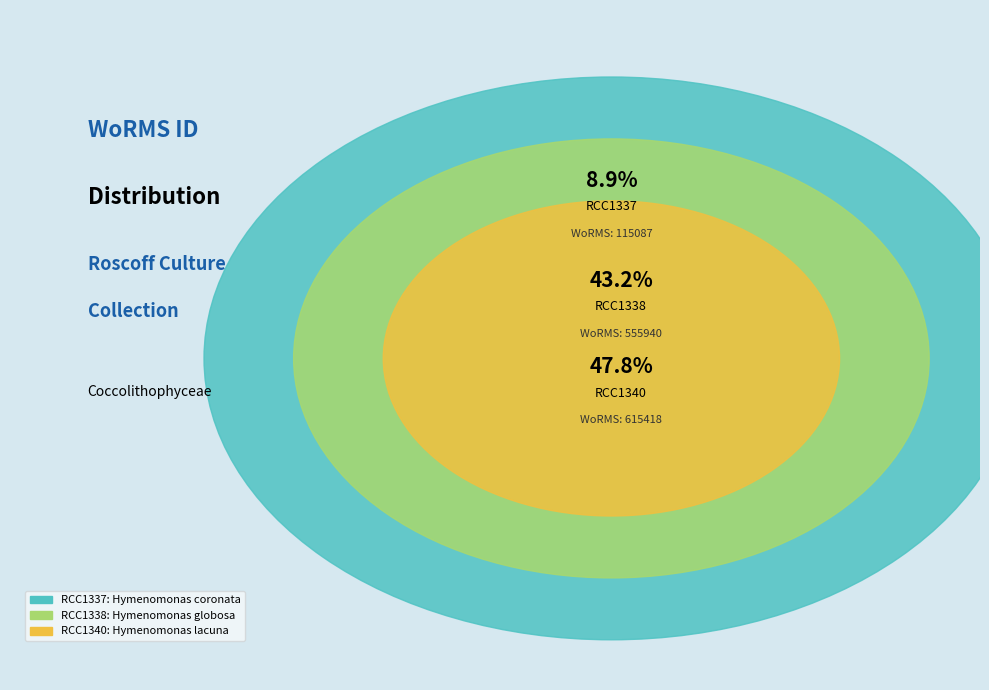

Rank the categories by value from highest to lowest.

RCC1340, RCC1338, RCC1337